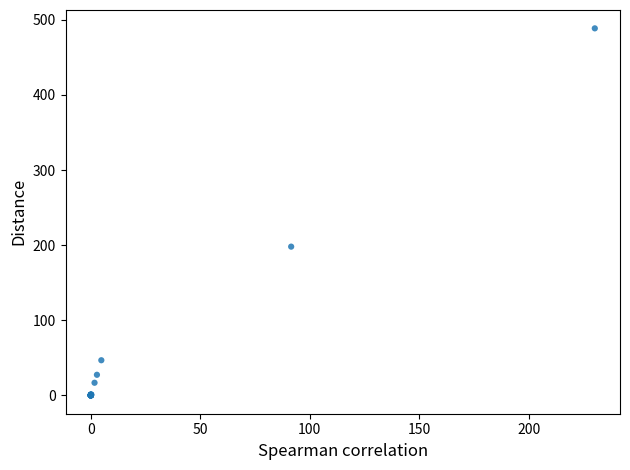

What Y value in the scatter plot is closest to 244?

198.0